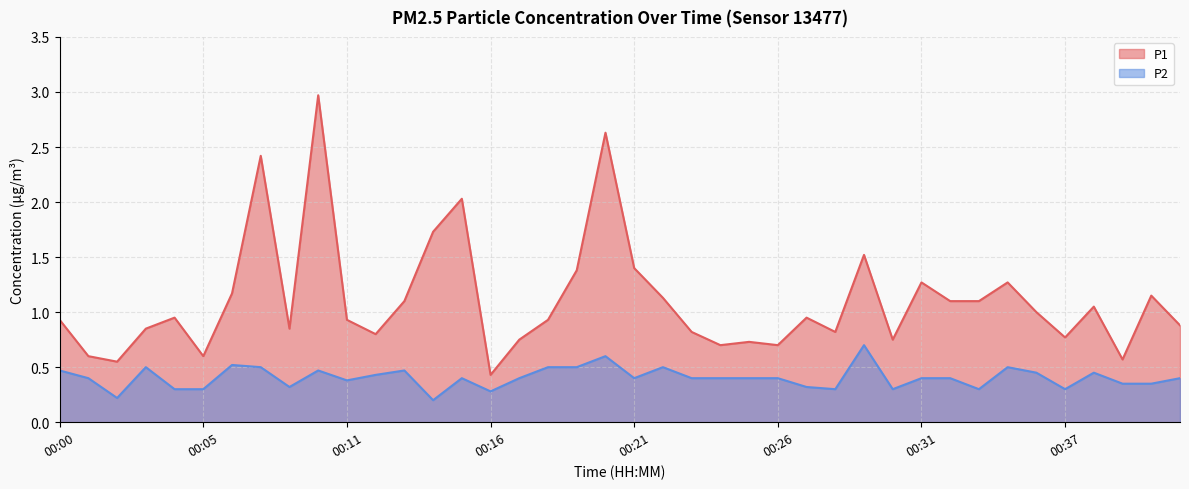

Which series changed the most between 00:01 and 00:26?

P1